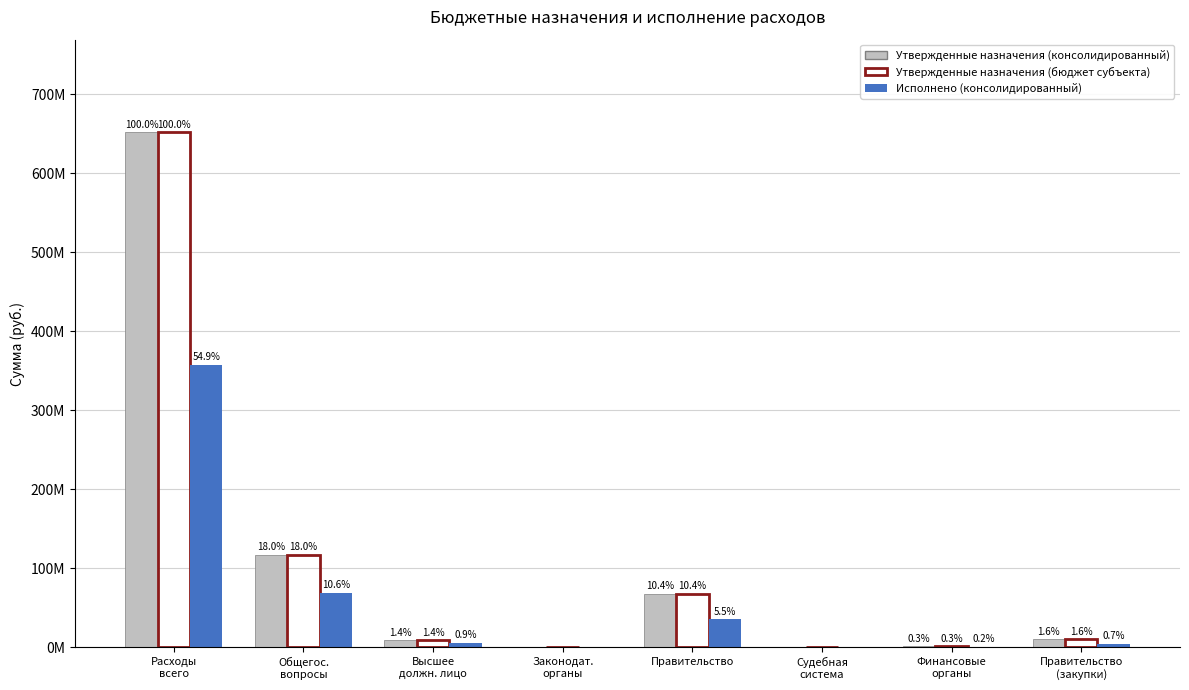

Are the bars grouped side by side (vs. stacked)?

Yes